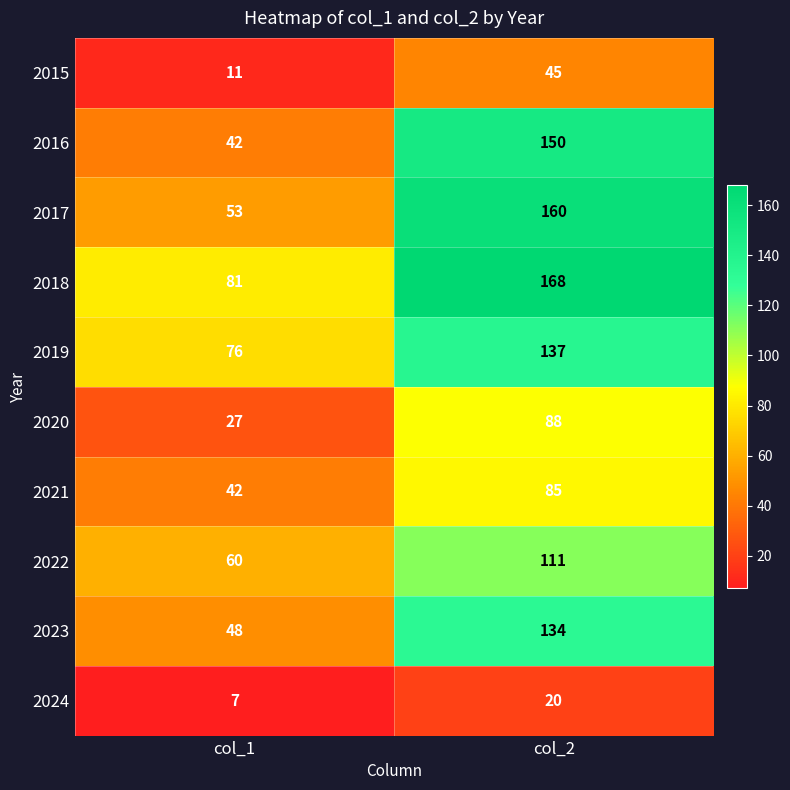

What is the average value of the 2021 series?

64